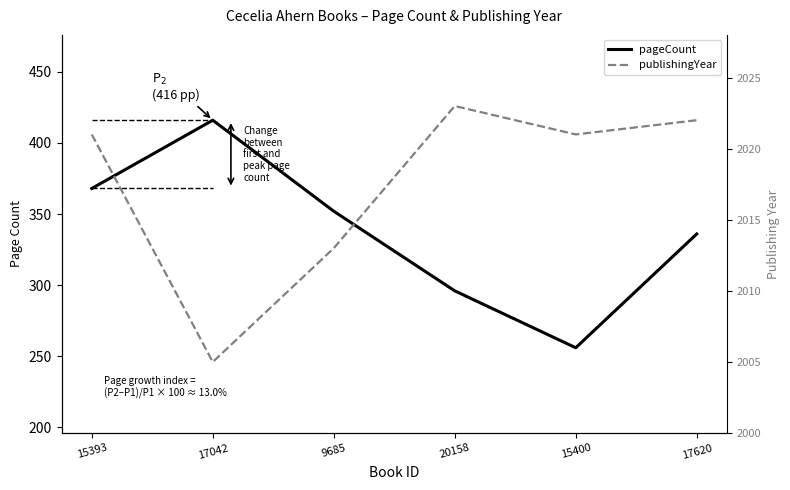

What is the difference between the highest and lowest values at 9685?

1661